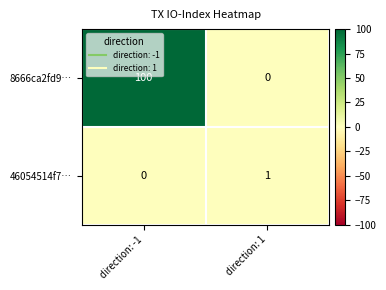

Reading left to right, what are all the values shown in this chart?

8666ca2fd9…: direction: -1=100	direction: 1=0
46054514f7…: direction: -1=0	direction: 1=1